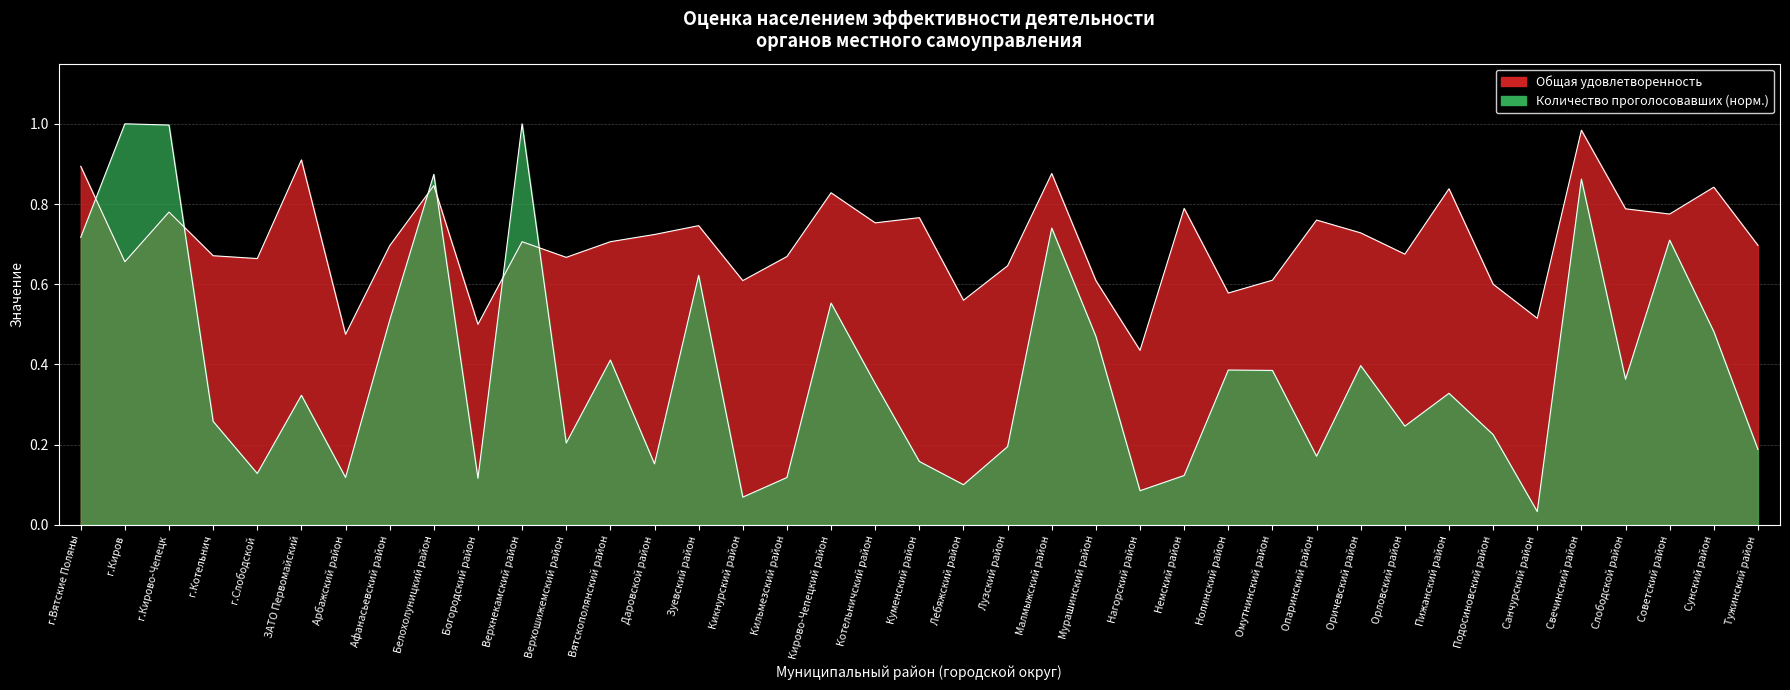

What is the label of the 22nd point from the right?

Кирово-Чепецкий район